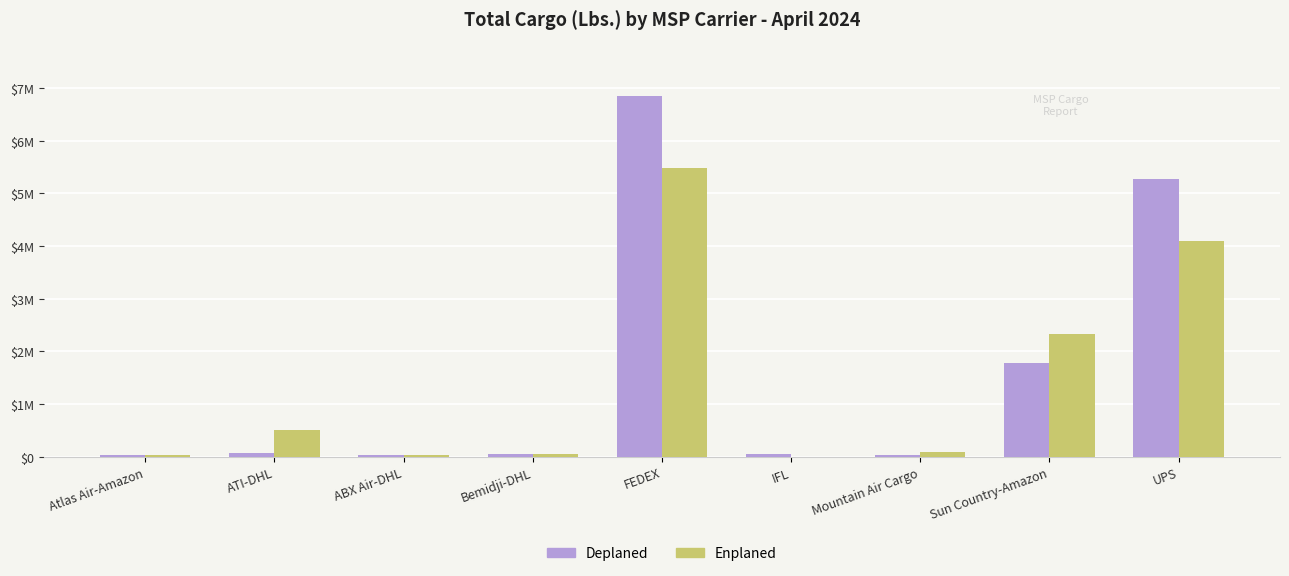

List the labels in order of Deplaned value, smallest first.

Atlas Air-Amazon, ABX Air-DHL, Mountain Air Cargo, Bemidji-DHL, IFL, ATI-DHL, Sun Country-Amazon, UPS, FEDEX